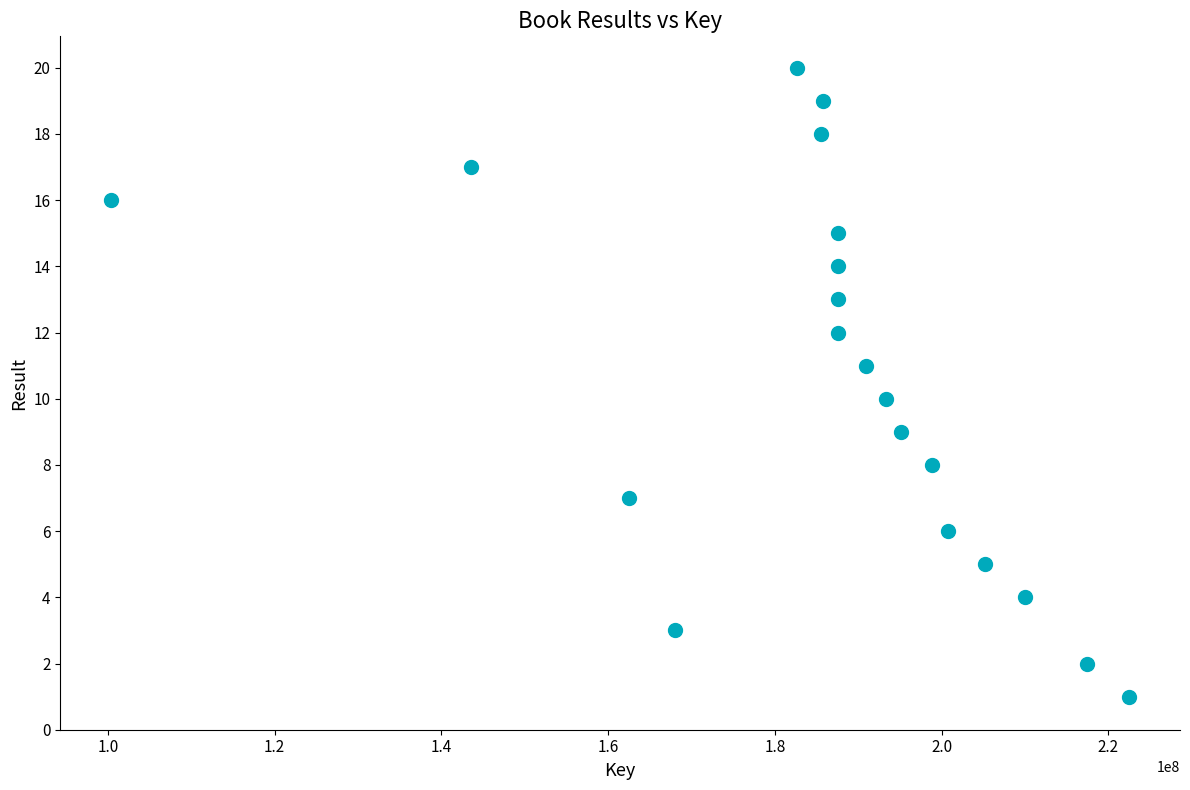

What is the range of X values (max minus min)?

122092931